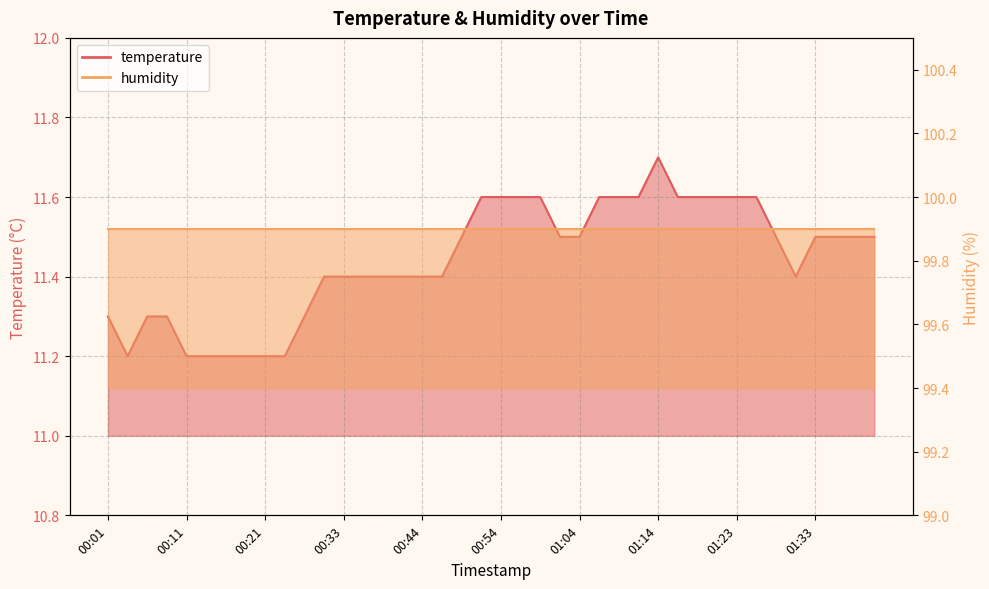

How many points are lower than both their immediate neighbors (excluding endpoints)?

2